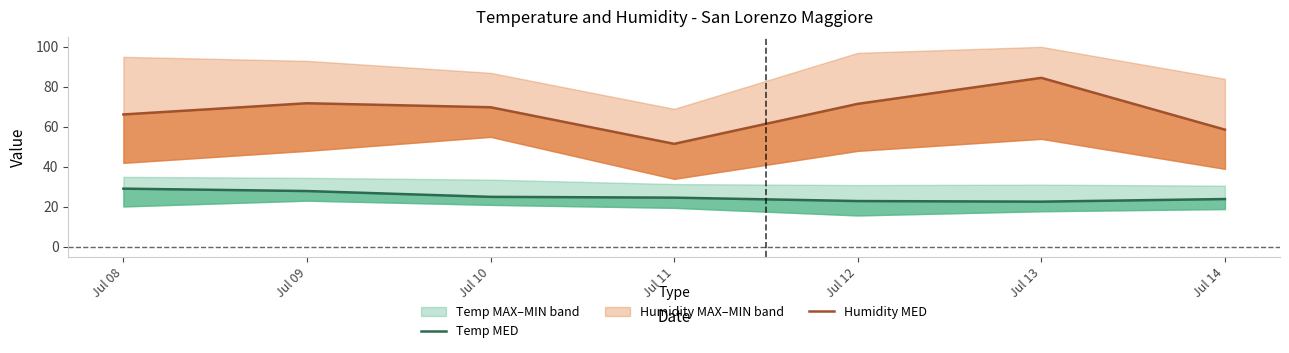

What is the sum of the Humidity MED values at Jul 11 and Jul 14?

110.1